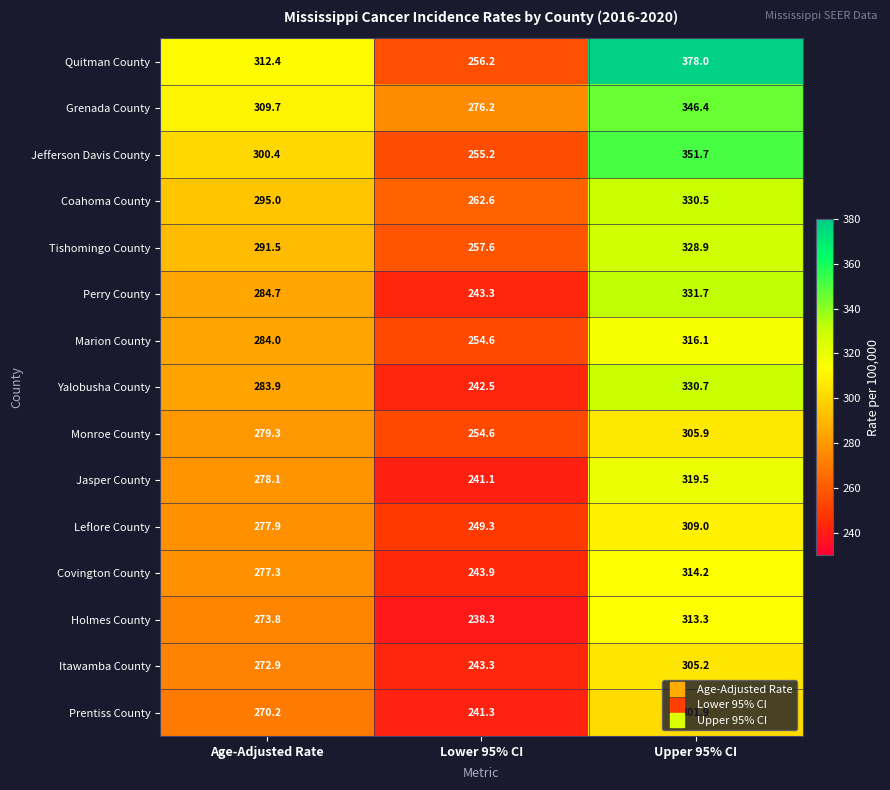

What is the minimum value shown in the chart?

238.3